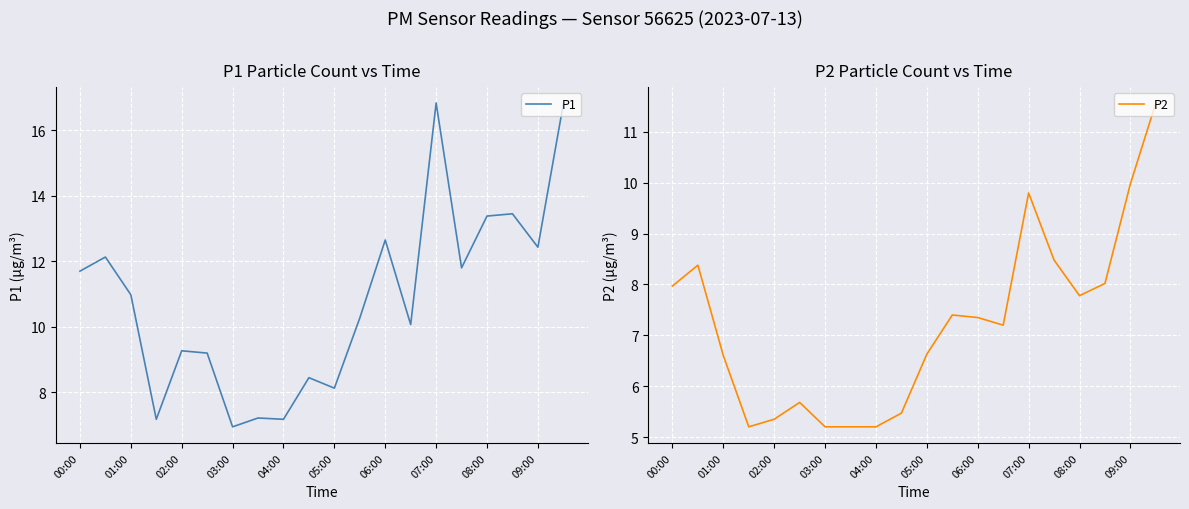

What is the maximum value for P2?

11.6